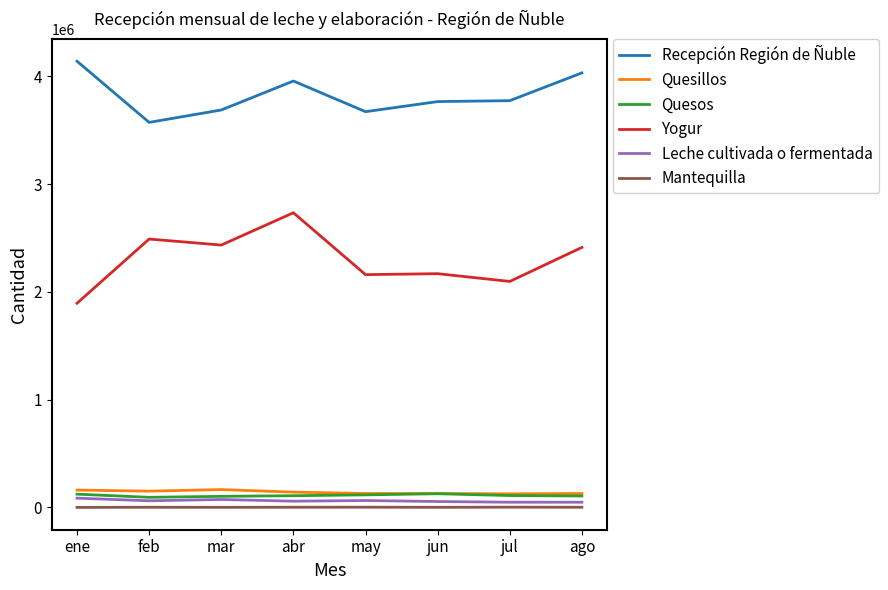

Which category has the highest value across all series?

ene